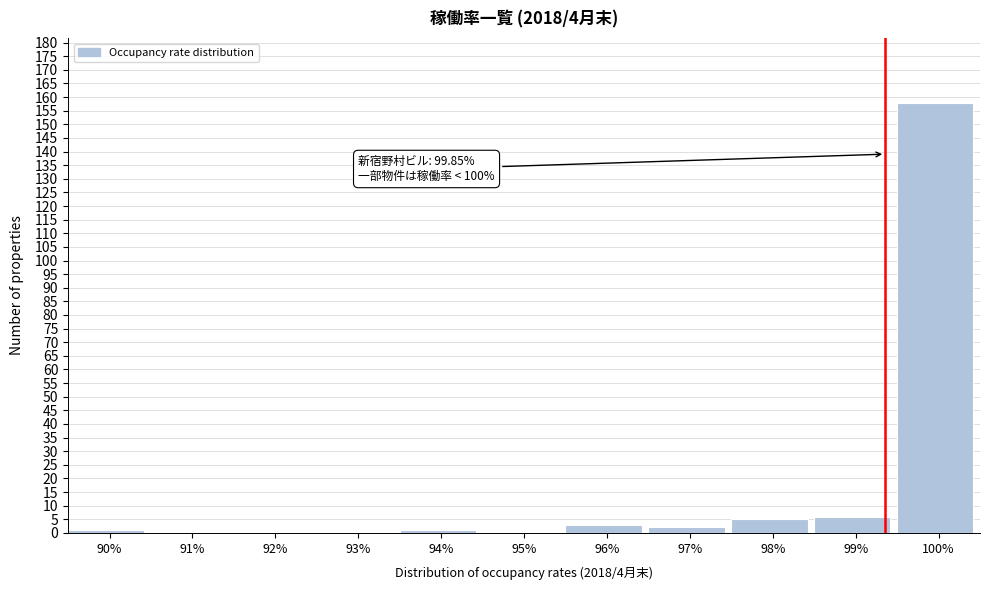

Reading left to right, list all the values displayed in this chart.

90%=1	91%=0	92%=0	93%=0	94%=1	95%=0	96%=3	97%=2	98%=5	99%=6	100%=158